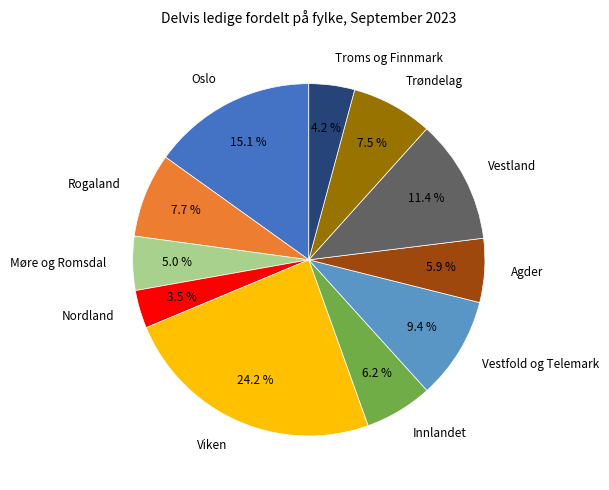

Is Møre og Romsdal the majority of the pie?

No